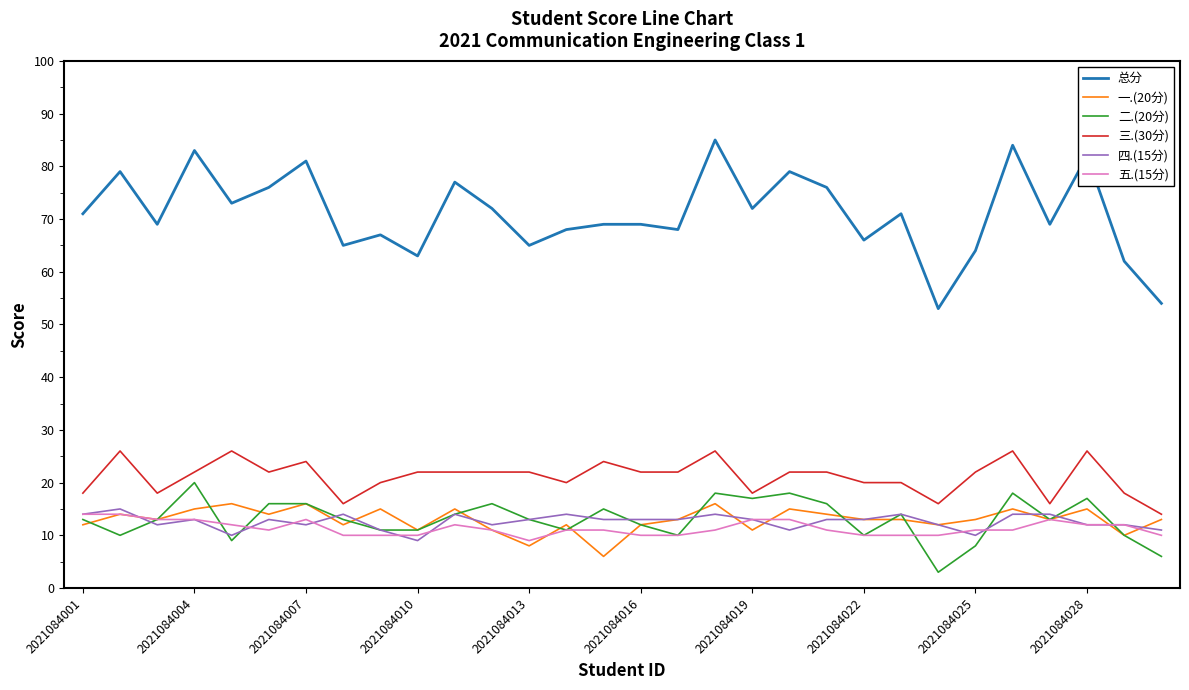

Rank the series by their maximum value, from highest to lowest.

总分, 三.(30分), 二.(20分), 一.(20分), 四.(15分), 五.(15分)